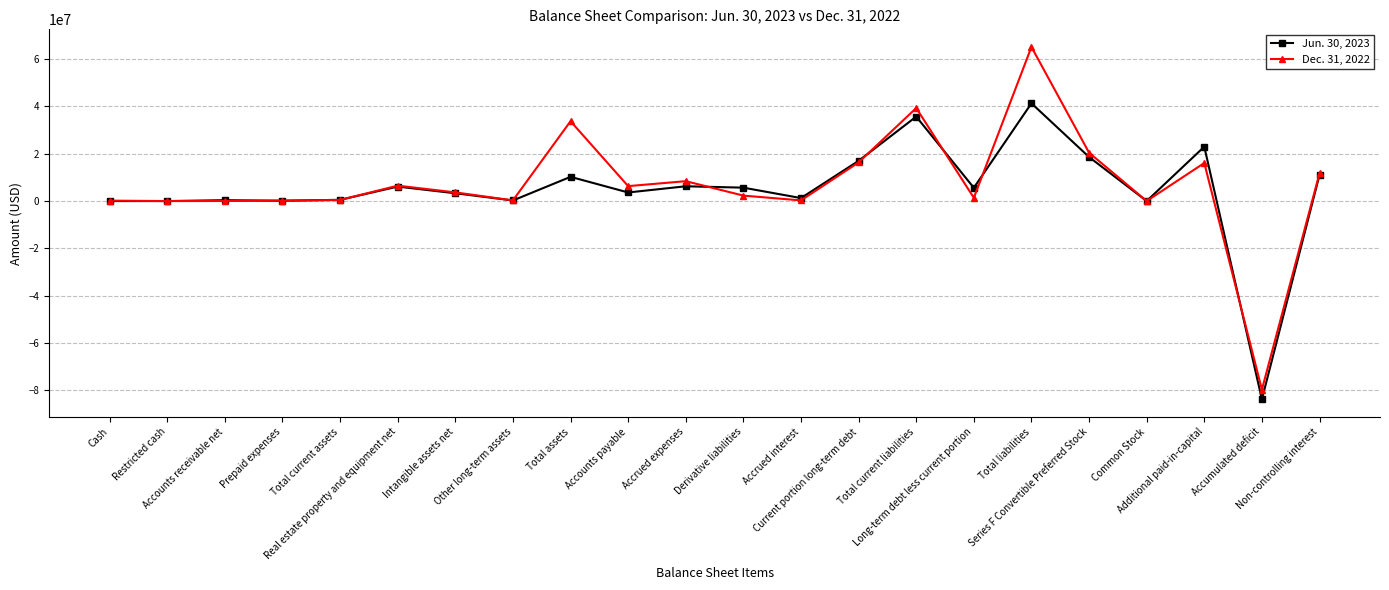

In Dec. 31, 2022, how many points are higher than both neighbors (excluding endpoints)?

6